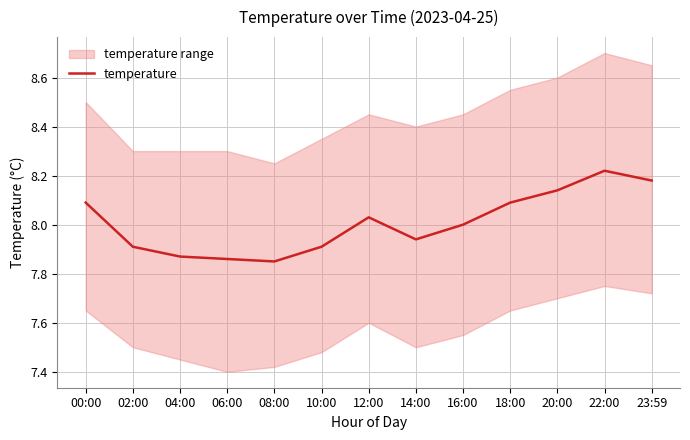

Between 10:00 and 22:00, which is larger?

22:00